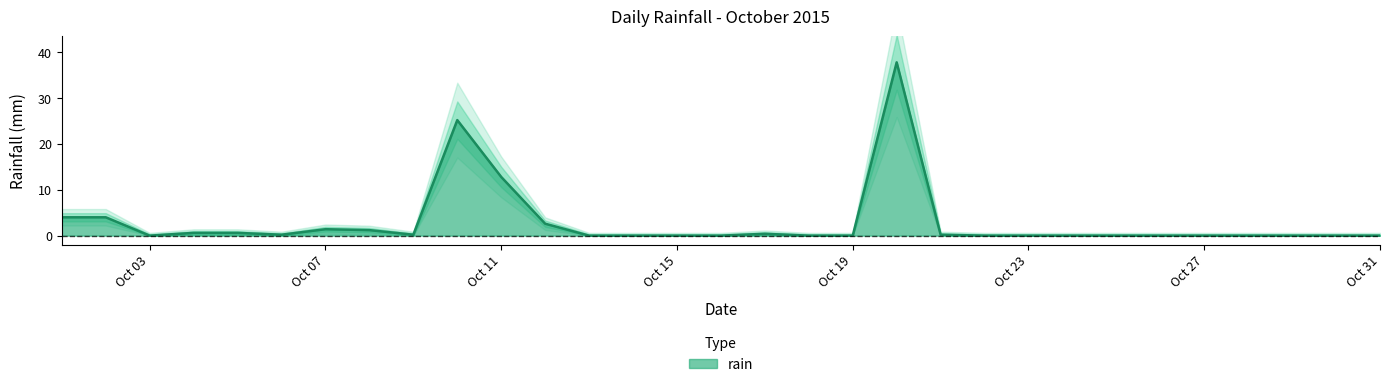

Where is rain nearest to the value 18?

Oct 11